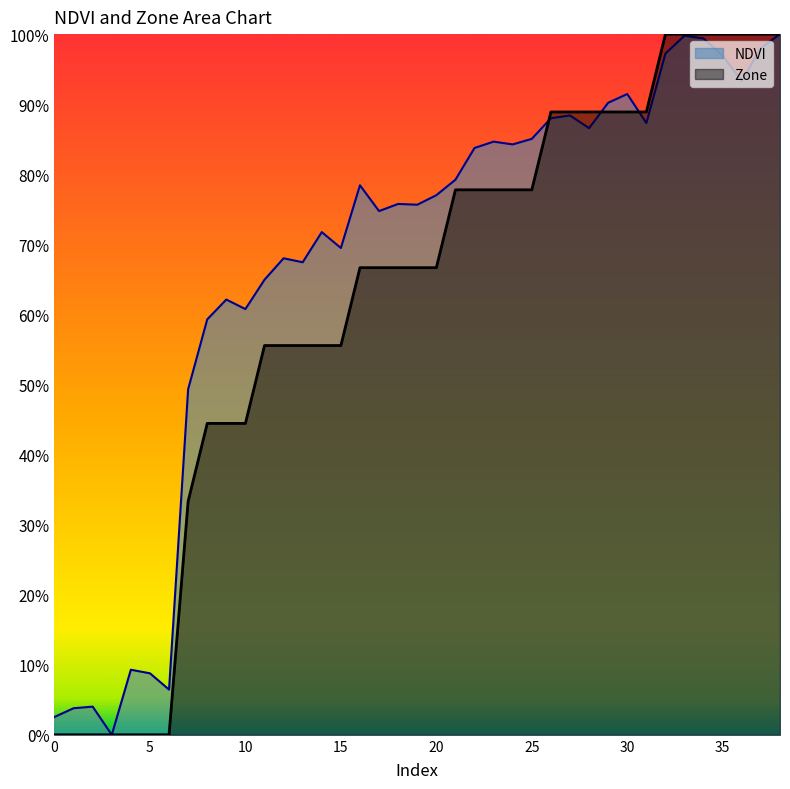

What is the difference between the highest and lowest values at 6?

0.1